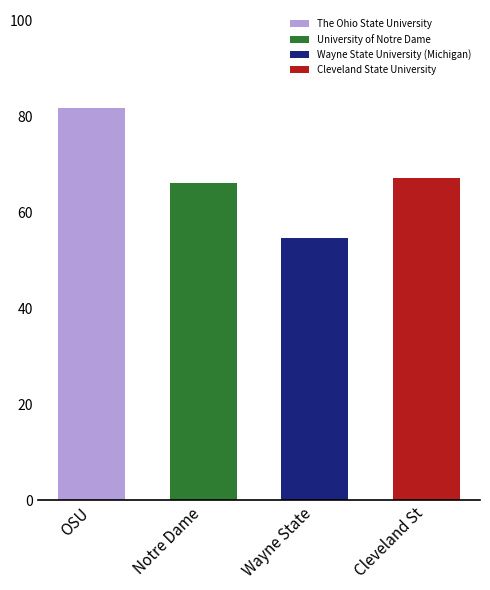

Which category has the highest value across all series?

OSU